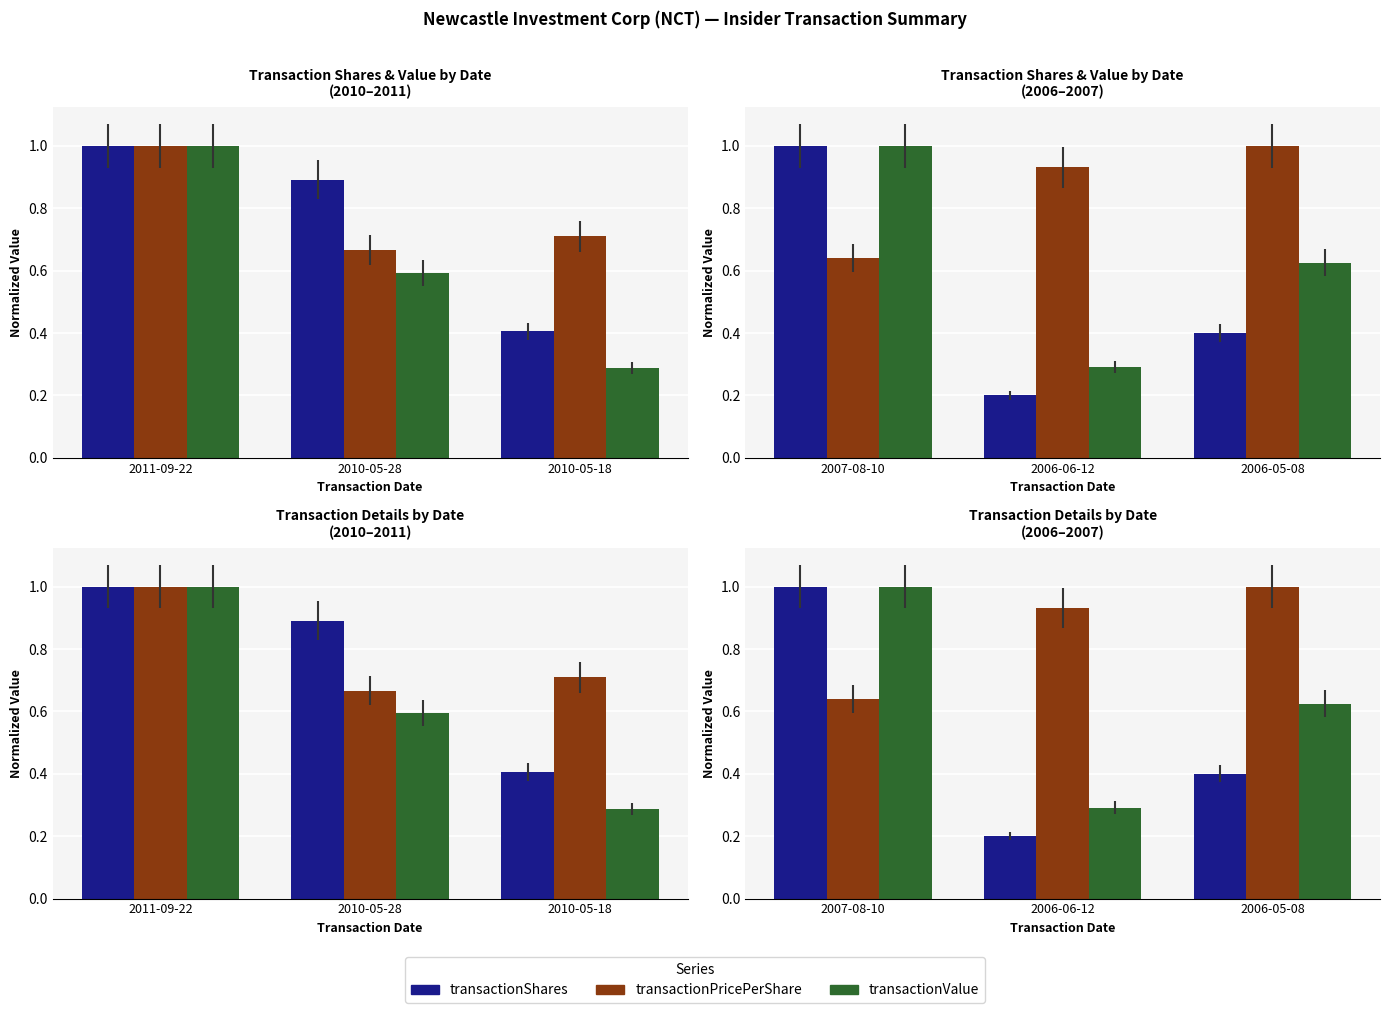

Rank the series at 2007-08-10 from lowest to highest value.

transactionPricePerShare, transactionShares, transactionValue